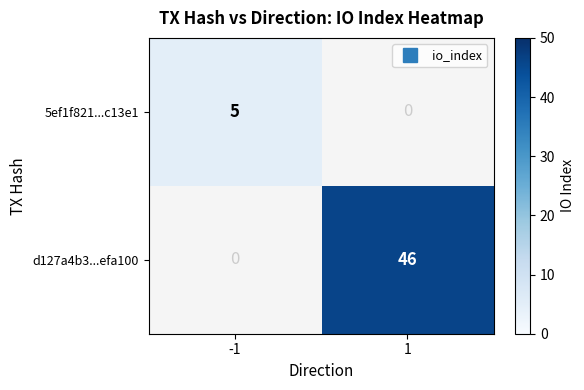

Is it true that 5ef1f821...c13e1 equals 1.6 at -1?

False